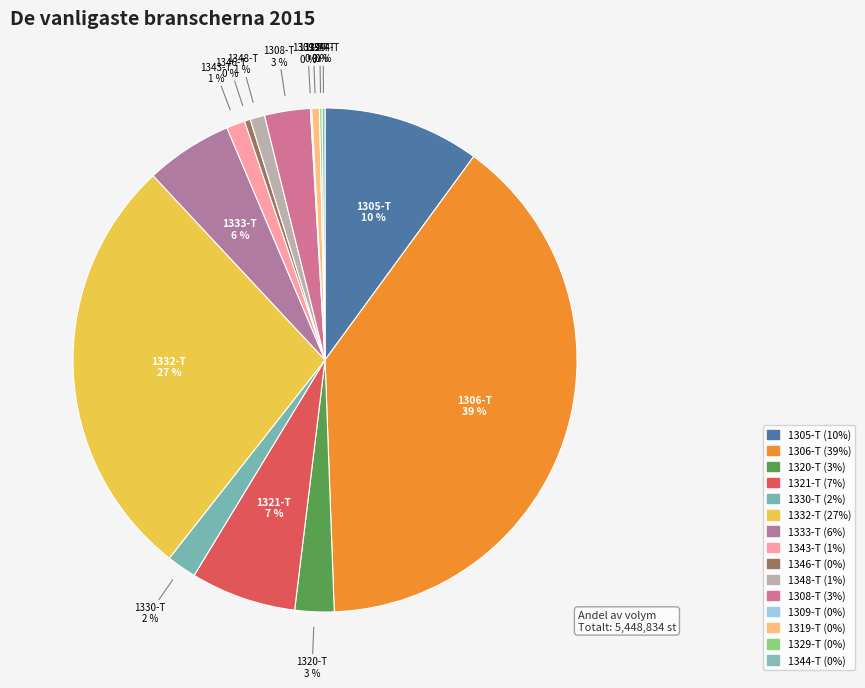

True or false: 1321-T accounts for 7% of the total.

True